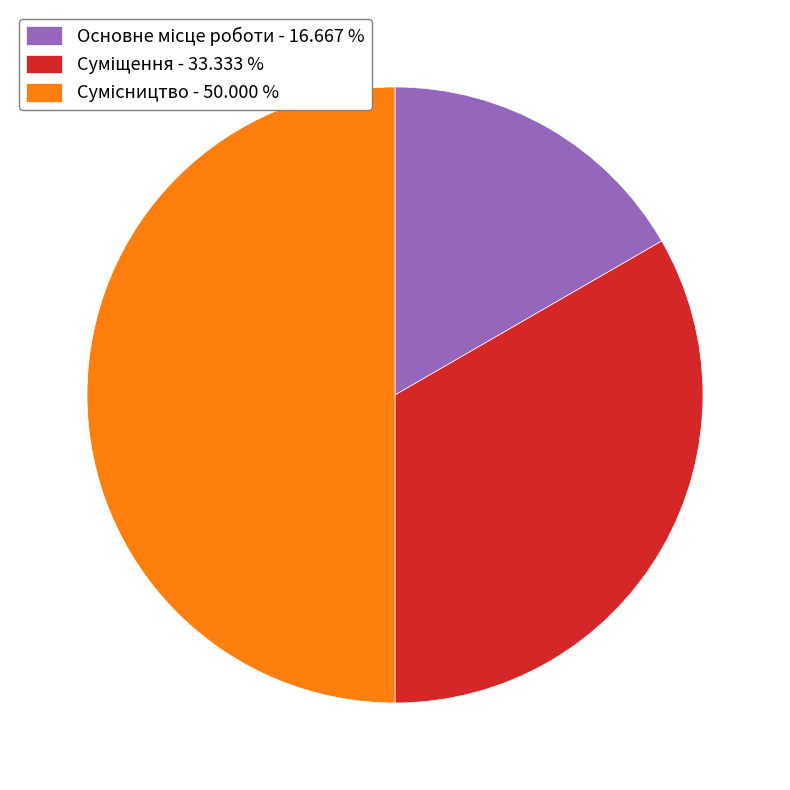

How many segments does this pie chart have?

3